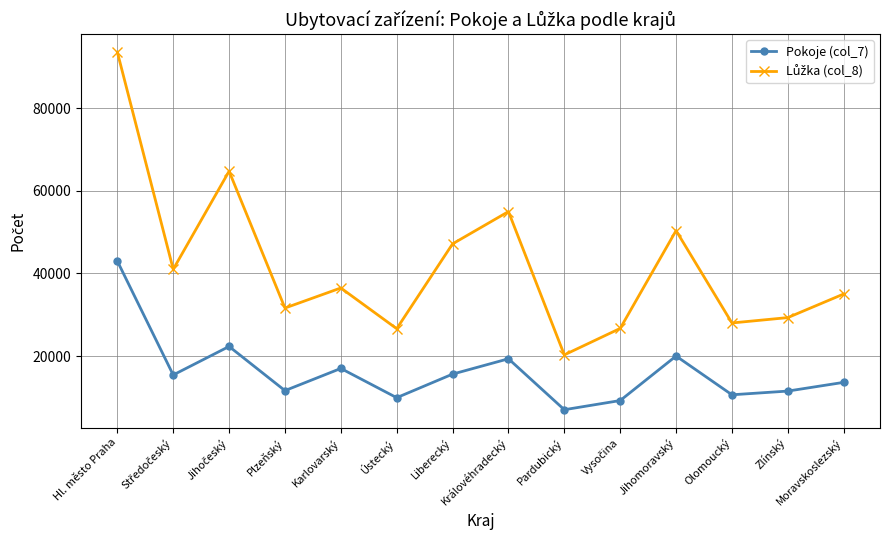

True or false: Pokoje (col_7) has a value of 11567 at Zlínský.

True